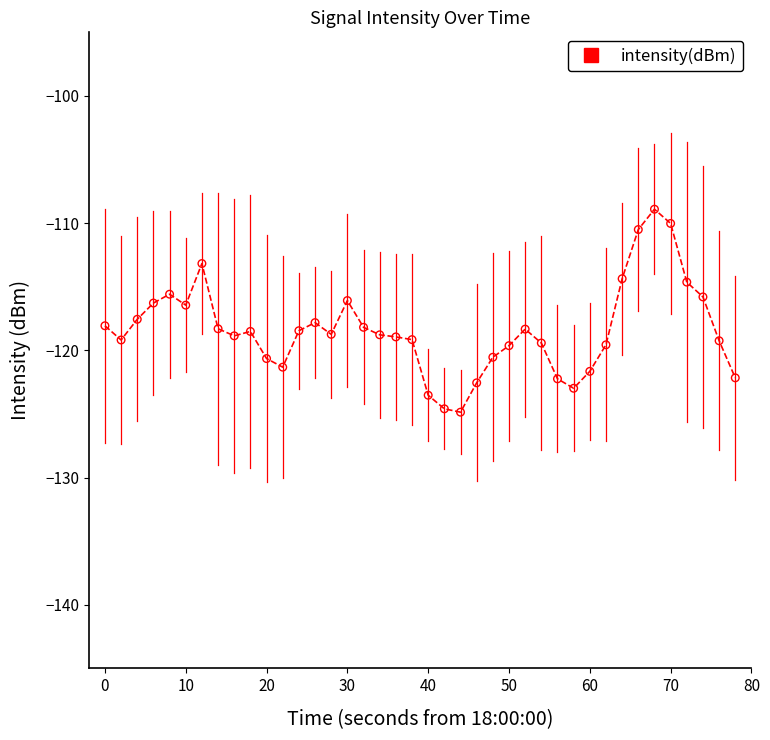

What is the smallest value displayed?

-124.9